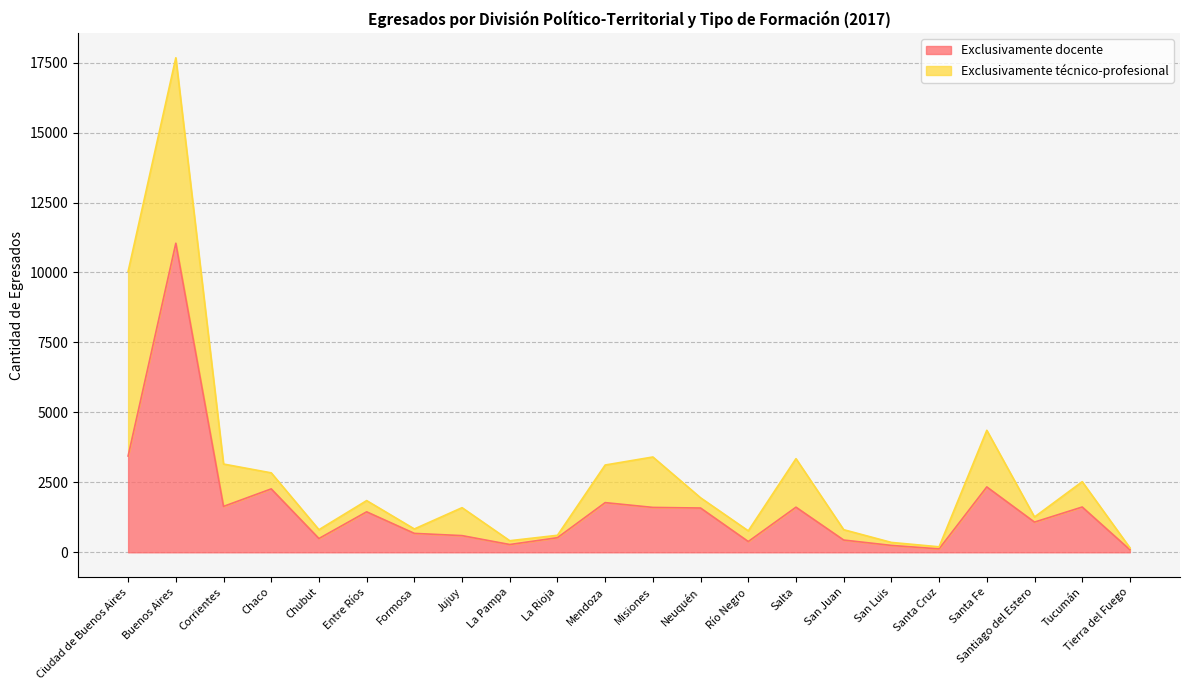

What value does the data have at Tucumán?

1618